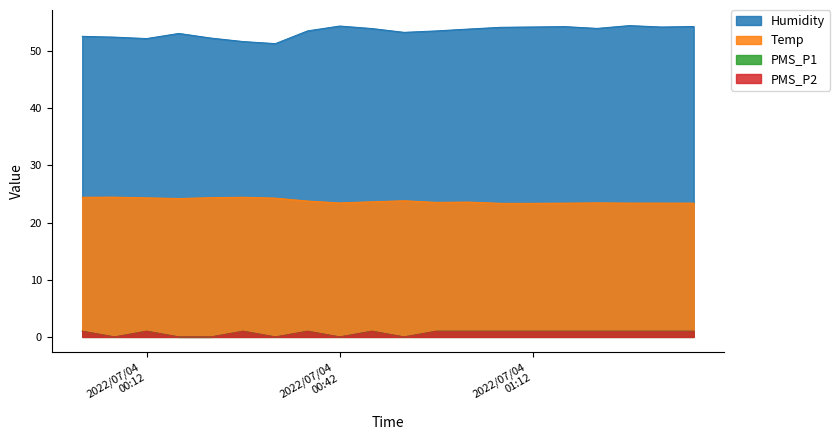

How many positive values does the PMS_P2 series have?

14